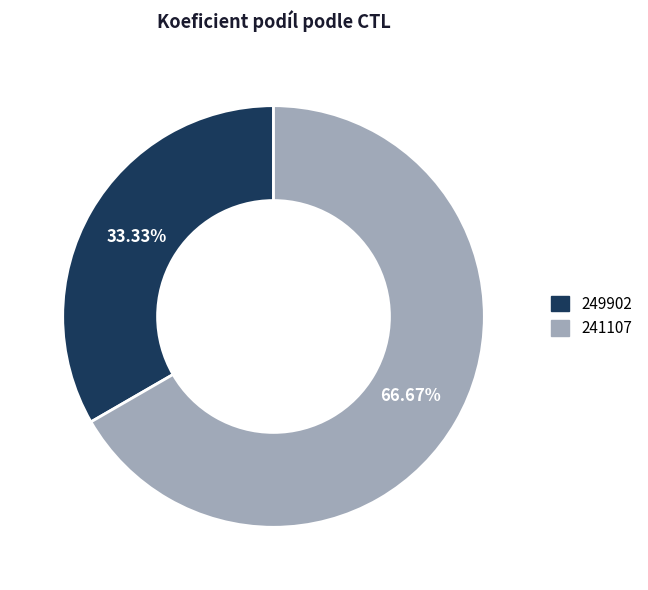

True or false: 241107 accounts for 81% of the total.

False